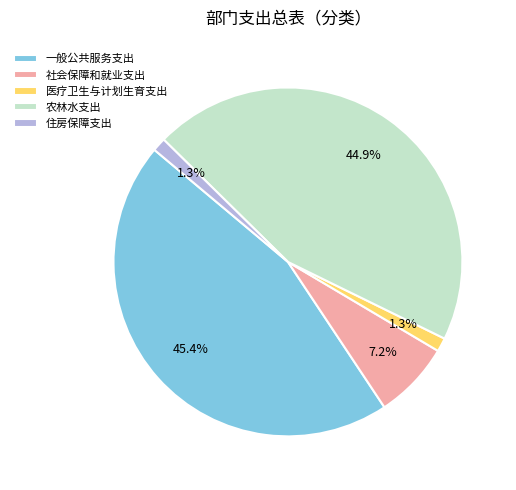

What portion of the pie excludes 社会保障和就业支出?

92.8%